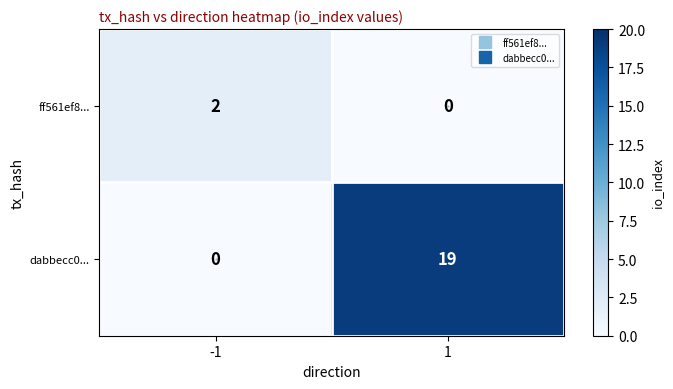

At -1, list the series in order from smallest to largest.

dabbecc0..., ff561ef8...